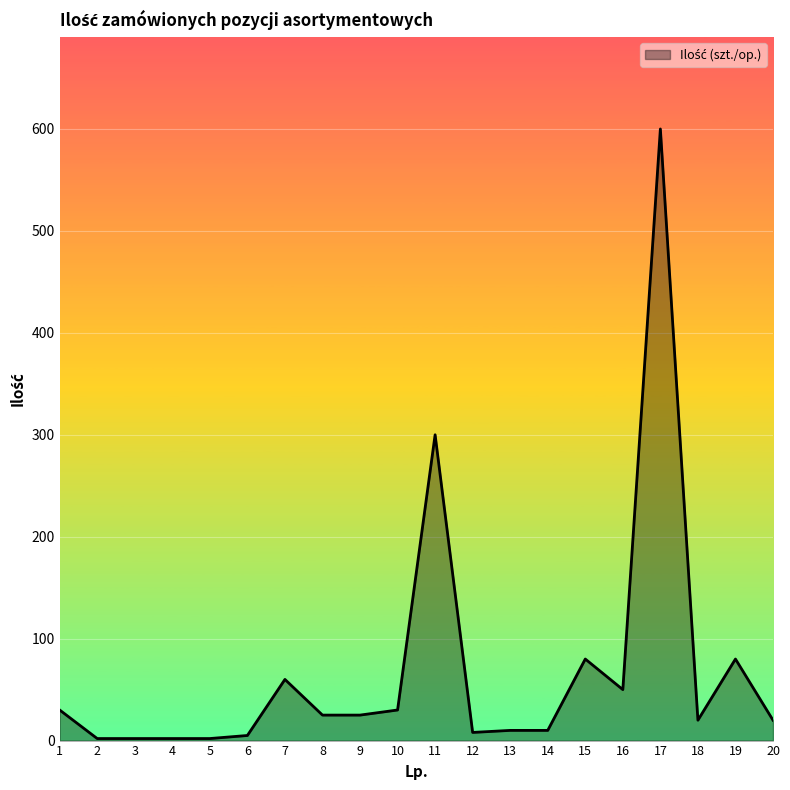

What is the average value?

68